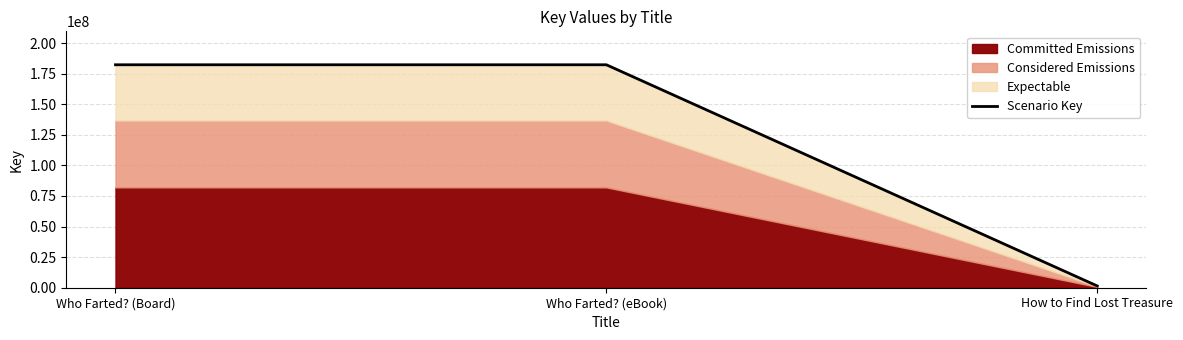

Reading left to right, what are all the values shown in this chart?

Who Farted? (Board)=182255671	Who Farted? (eBook)=182255671	How to Find Lost Treasure=1440889